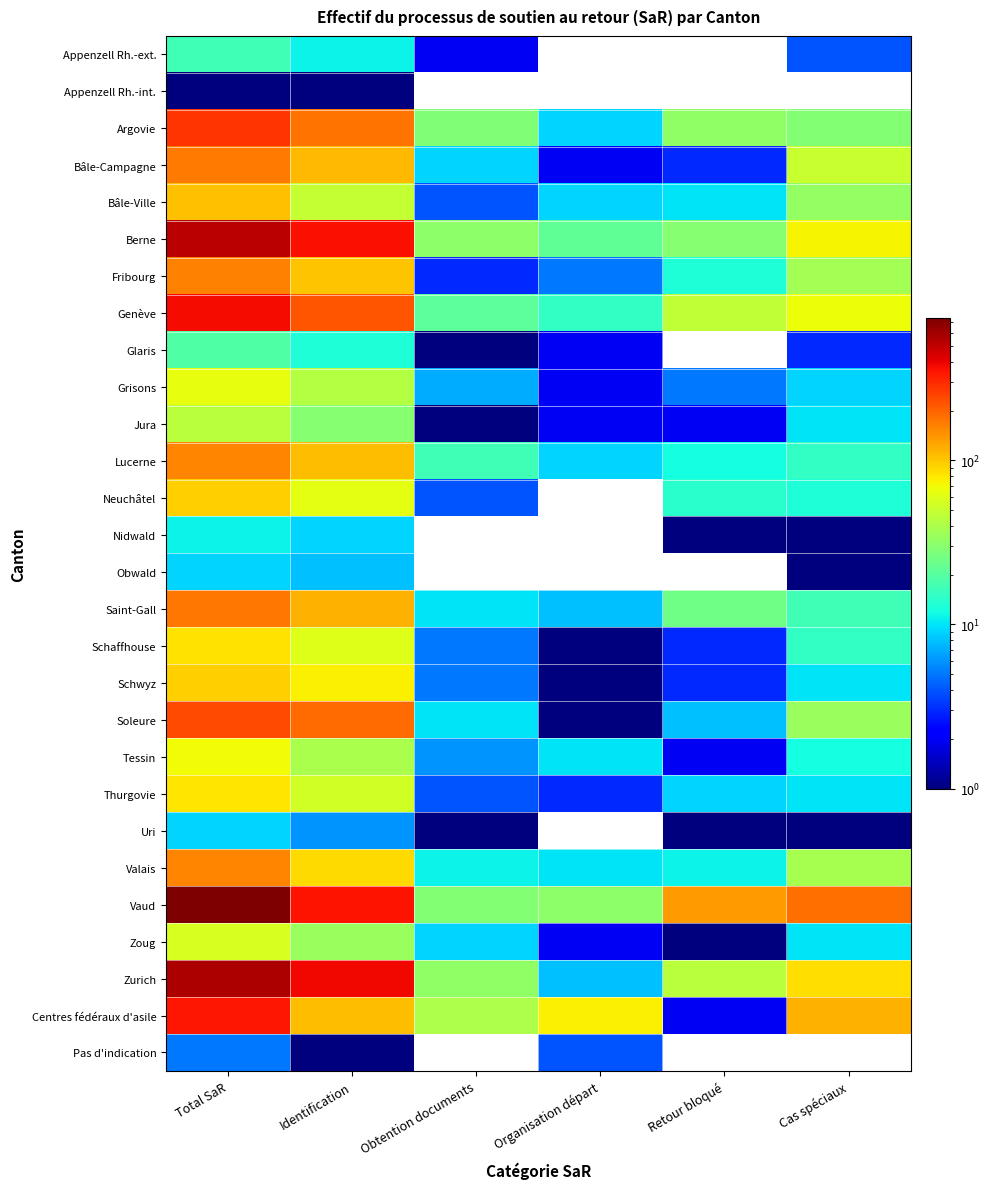

Is it true that Bâle-Ville equals 163.9 at Total SaR?

False